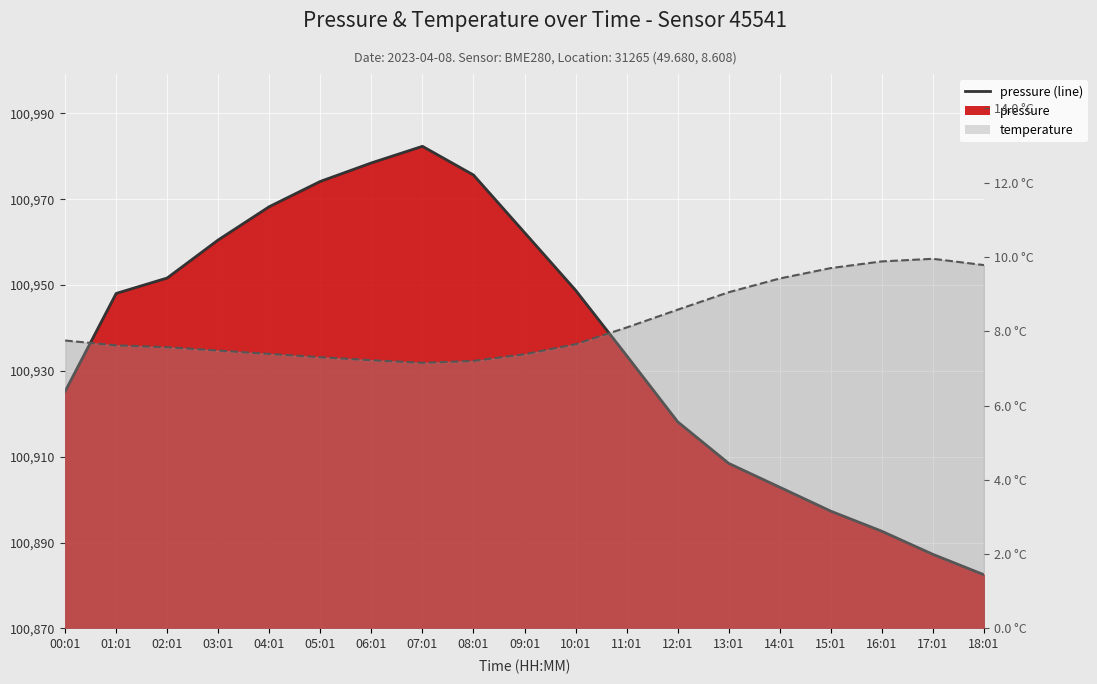

Does the chart display data point markers on the line(s)?

No